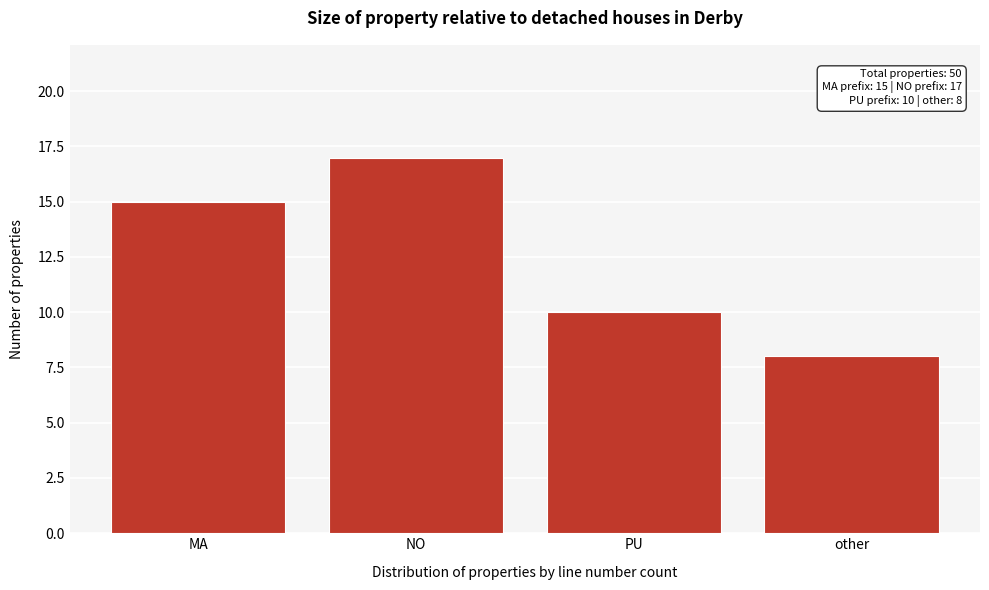

Reading right to left, extract all data points from this chart.

8	10	17	15